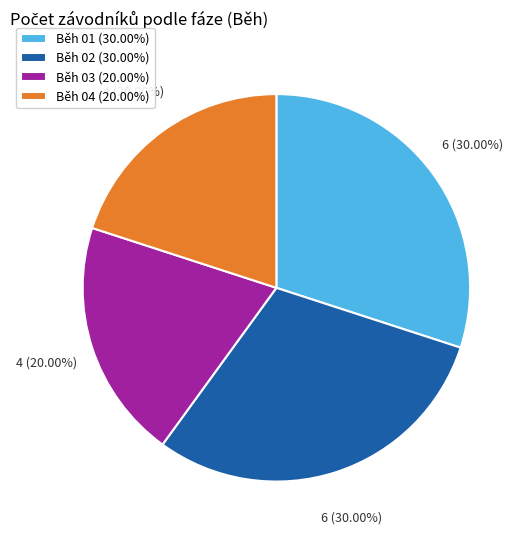

What percentage do Běh 03 and Běh 04 together represent?

40.0%